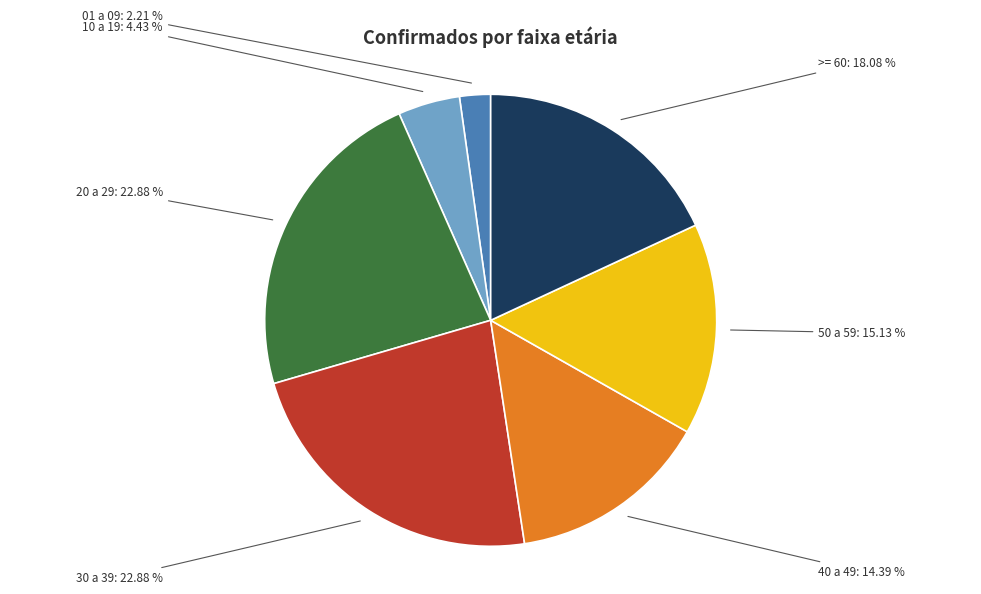

Which category has the smallest portion of the pie?

01 a 09